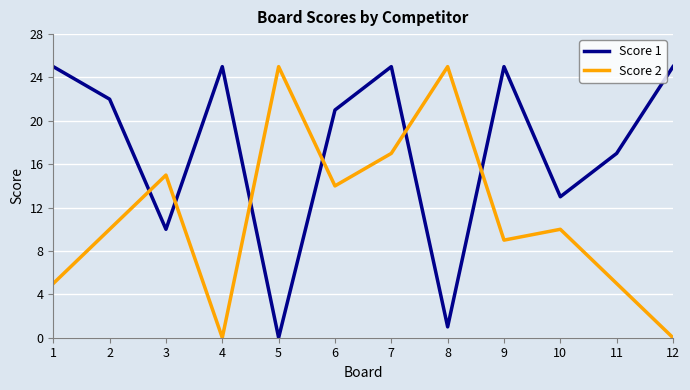

Is it true that Score 1 equals 0 at 8?

False